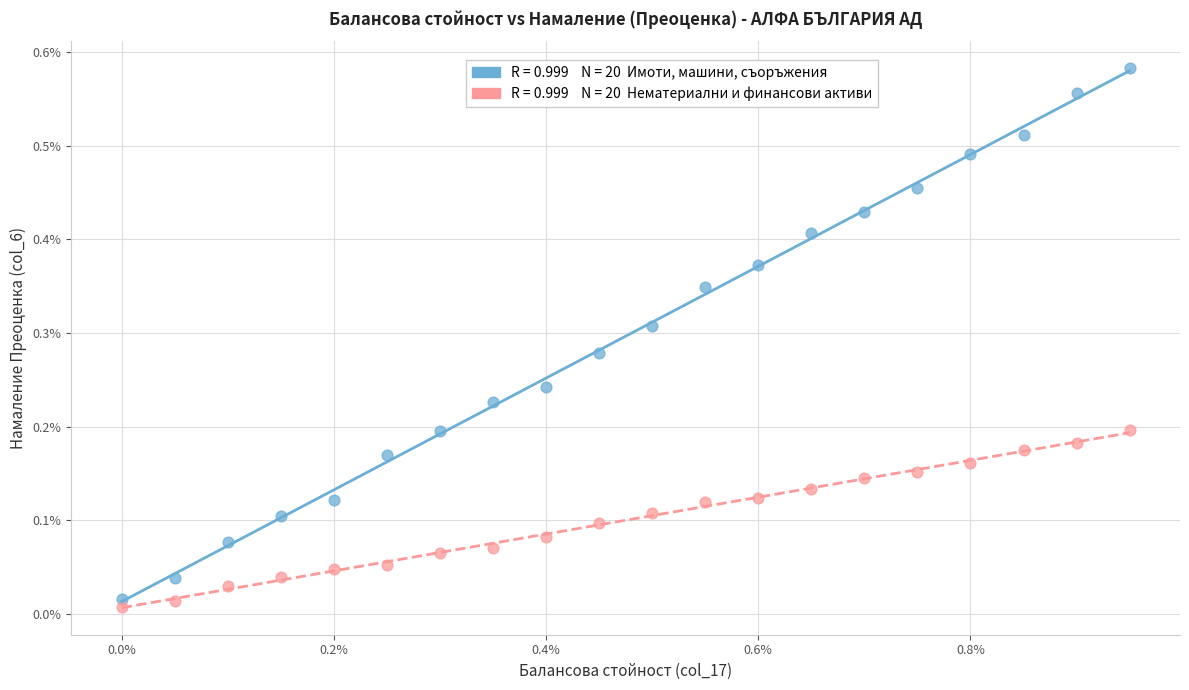

Across all data points, what is the range of X values (max minus min)?

1.0